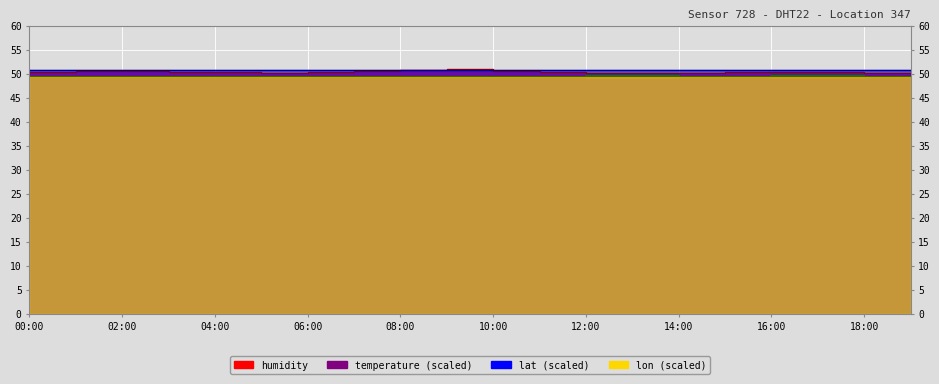

The value of temperature at 05:00 is 30.5. True or false?

False